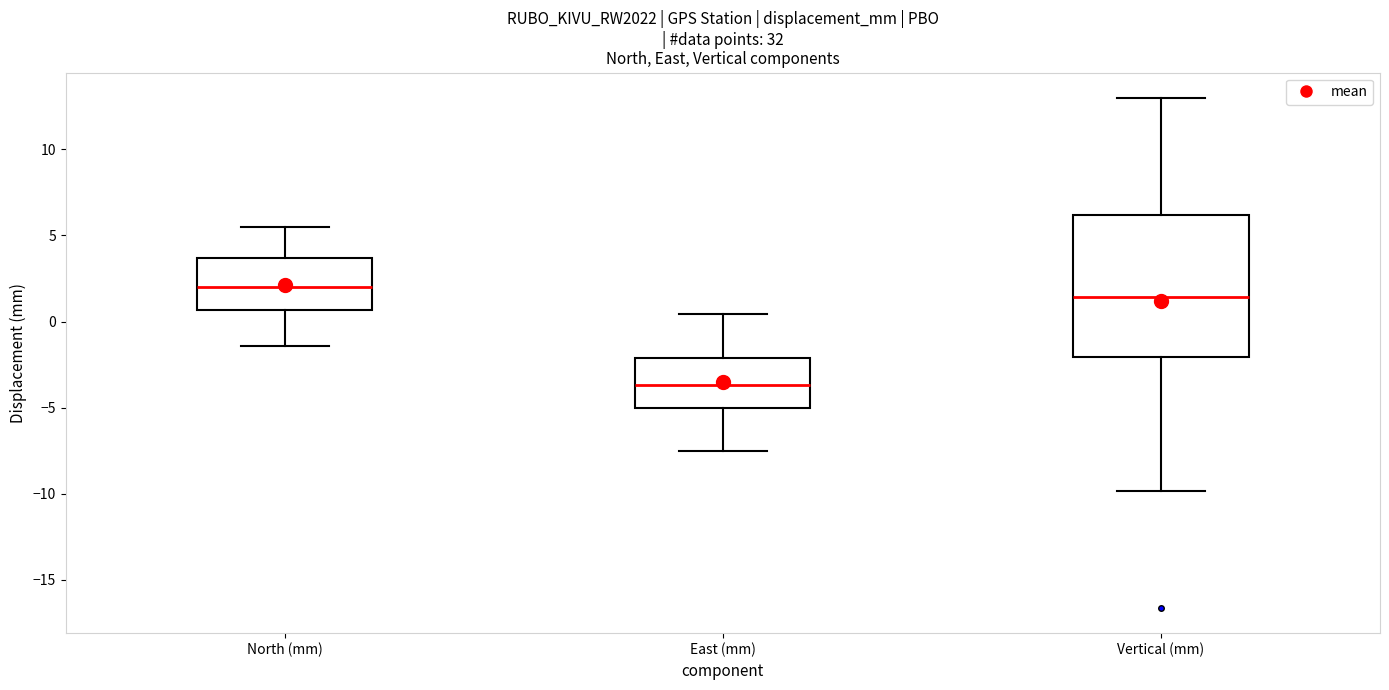

Reading left to right, transcribe this box plot: for each box, give where its median line is, the range the box spans, and where its two whiskers end, as read against the y-axis. The values are not printed on the chart, so give them approximately, as read against the axis.

North (mm): median 2.0, box 0.5 to 3.5, whiskers -1.5 to 5.5
East (mm): median -3.5, box -5.0 to -2.0, whiskers -7.5 to 0.5
Vertical (mm): median 1.5, box -2.0 to 6.0, whiskers -10.0 to 13.0